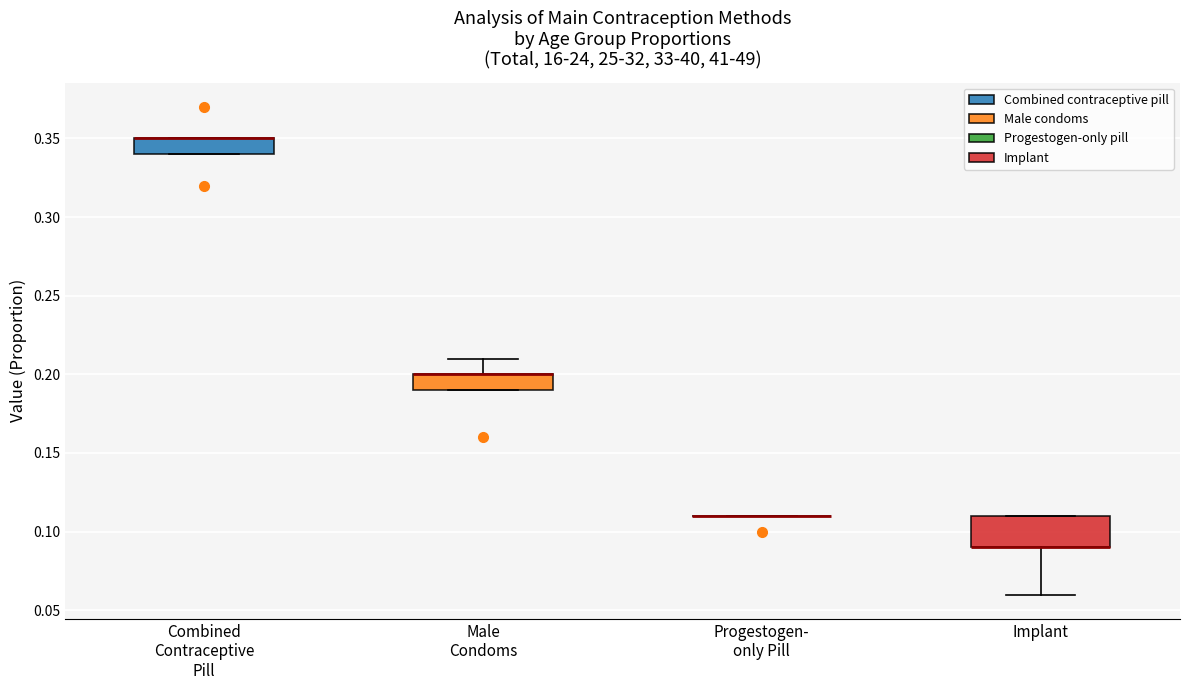

Reading left to right, transcribe this box plot: for each box, give where its median line is, the range the box spans, and where its two whiskers end, as read against the y-axis. The values are not printed on the chart, so give them approximately, as read against the axis.

Combined Contraceptive Pill: median 0.35 (drawn on the box's upper edge), box 0.34 to 0.35, whiskers 0.34 to 0.35
Male Condoms: median 0.20 (drawn on the box's upper edge), box 0.19 to 0.20, whiskers 0.19 to 0.21
Progestogen- only Pill: box collapsed to a line at 0.11, whiskers 0.11 to 0.11
Implant: median 0.09 (drawn on the box's lower edge), box 0.09 to 0.11, whiskers 0.06 to 0.11